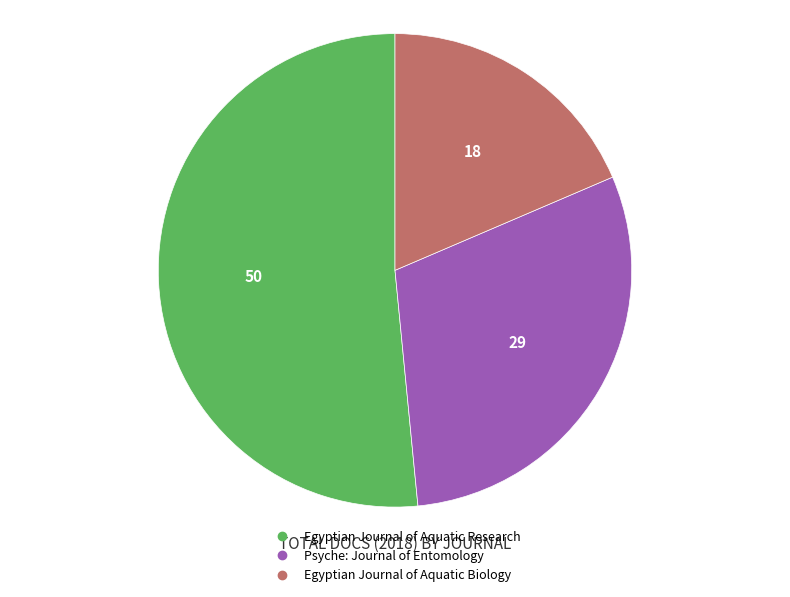

Is there any slice that represents more than half of the pie?

Yes